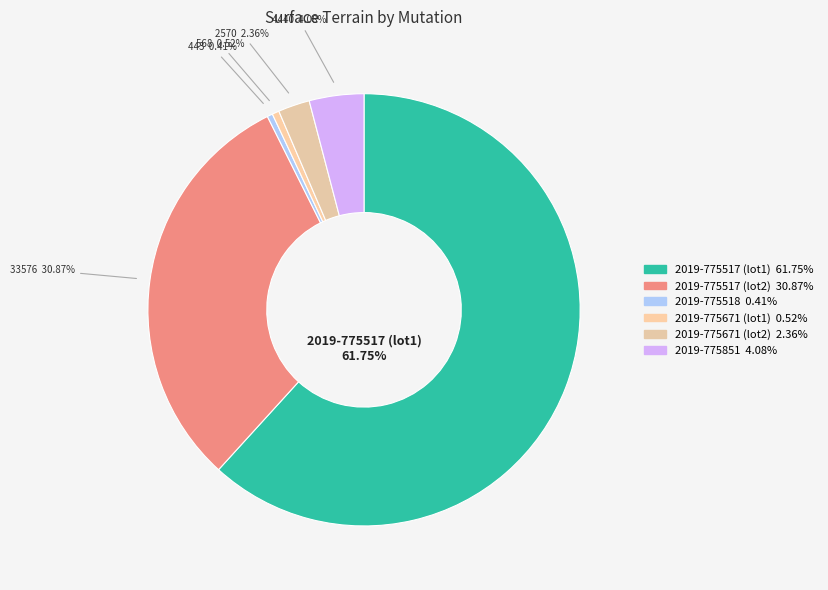

Count the number of slices in the pie.

6